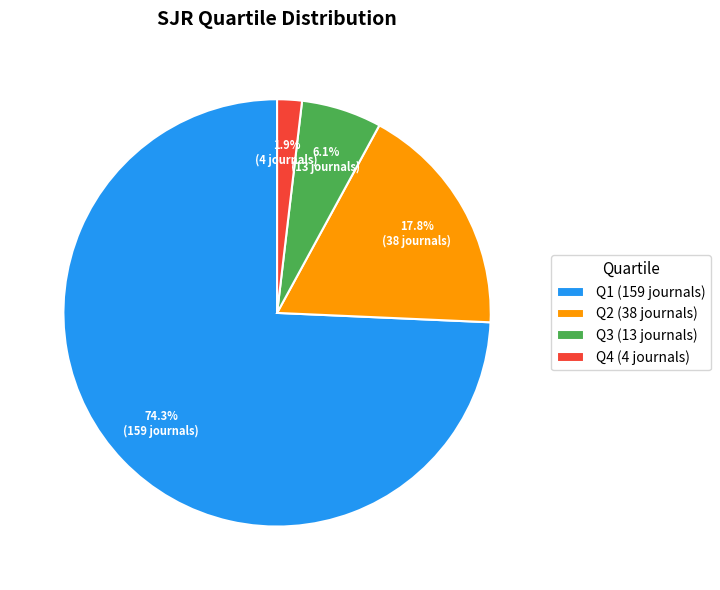

Rank the categories by value from highest to lowest.

Q1, Q2, Q3, Q4